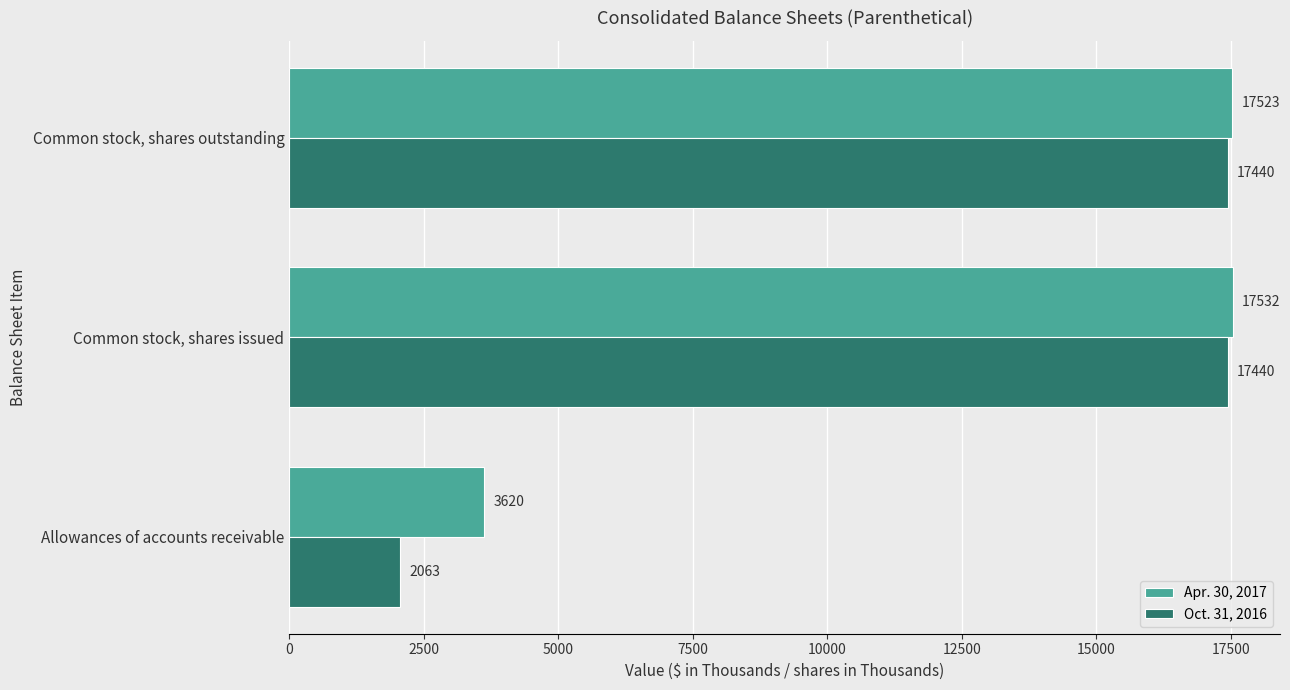

The Apr. 30, 2017 series shows 7098 at Common stock, shares issued. True or false?

False